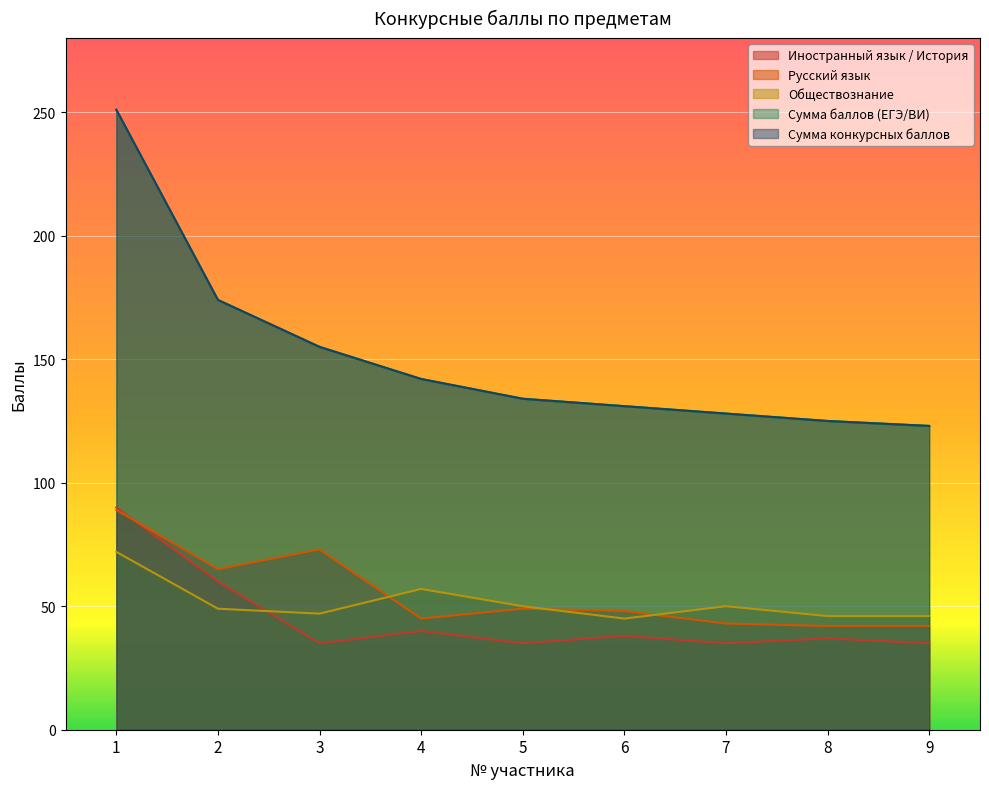

What is the total value across all series at 2?

522